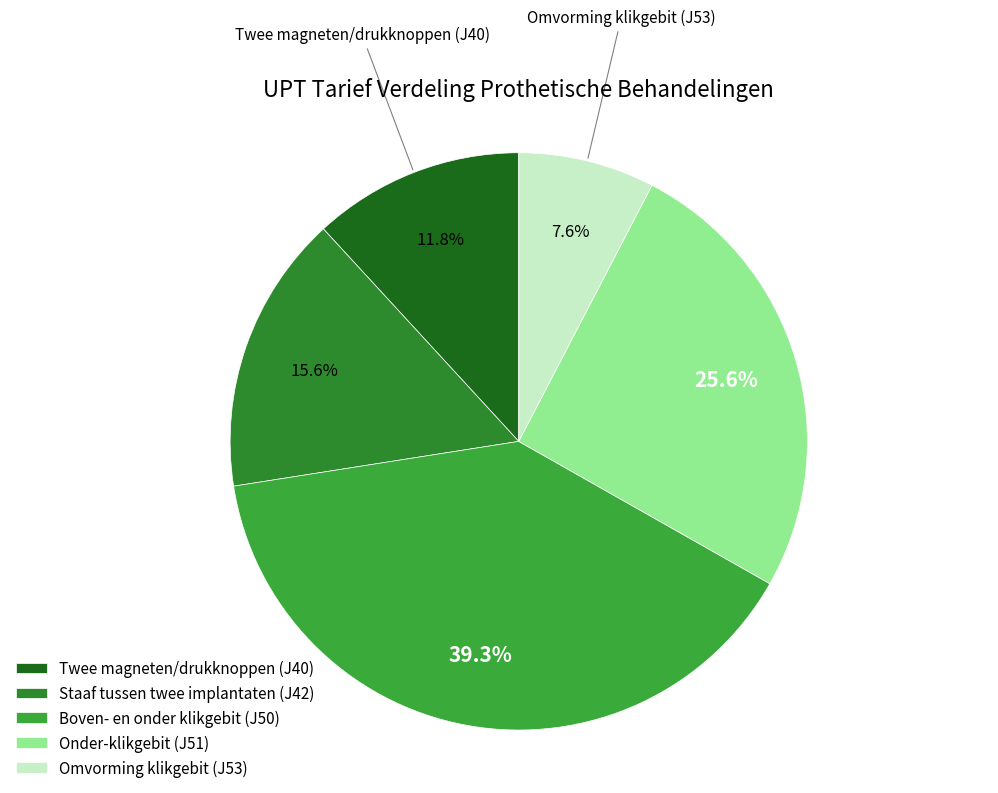

To the nearest percent, what percentage of the pie is Boven- en onder klikgebit (J50)?

39%